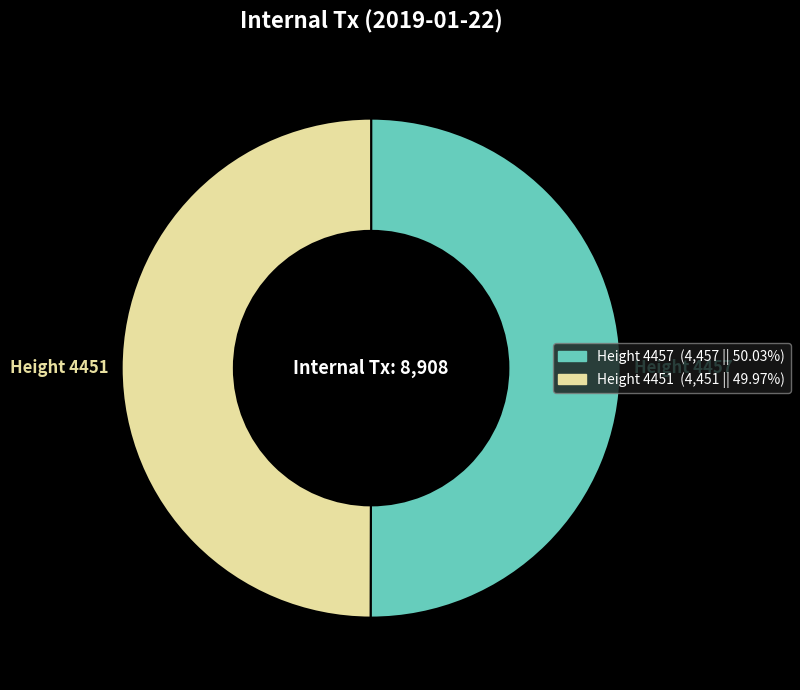

How many segments does this pie chart have?

2